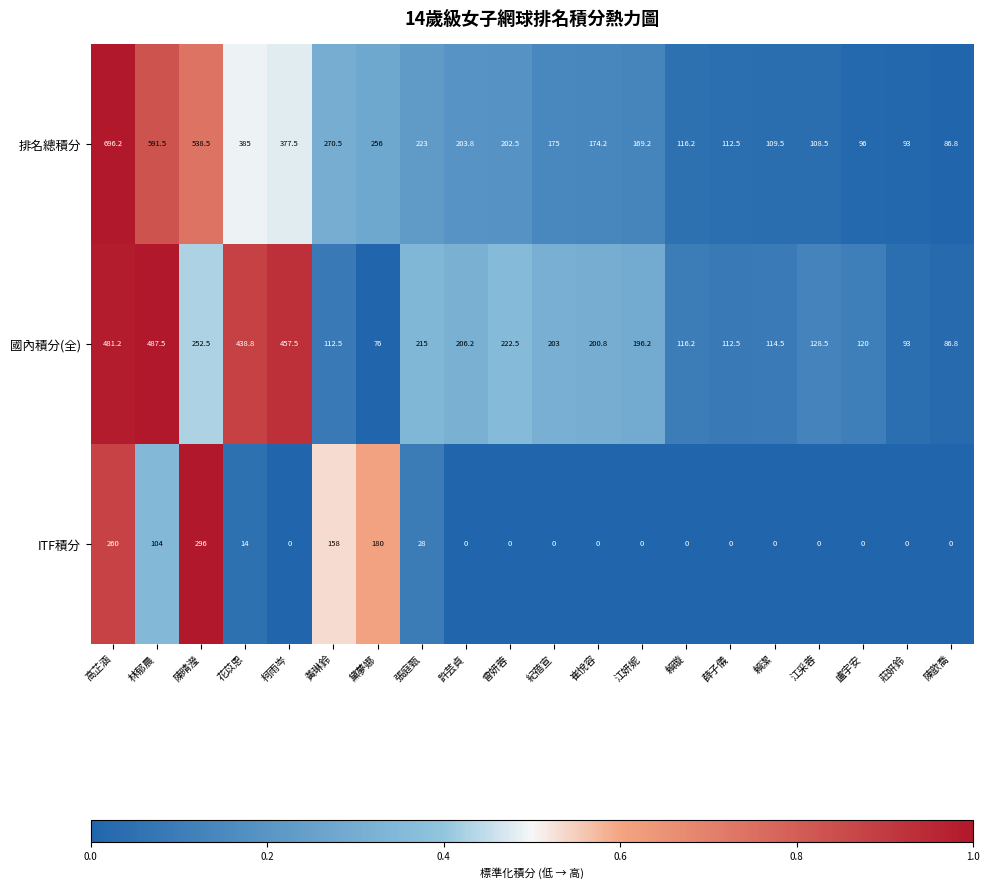

What is the sum of the 國內積分(全) values at 黃琳鈴 and 曾妍蓉?

335.0